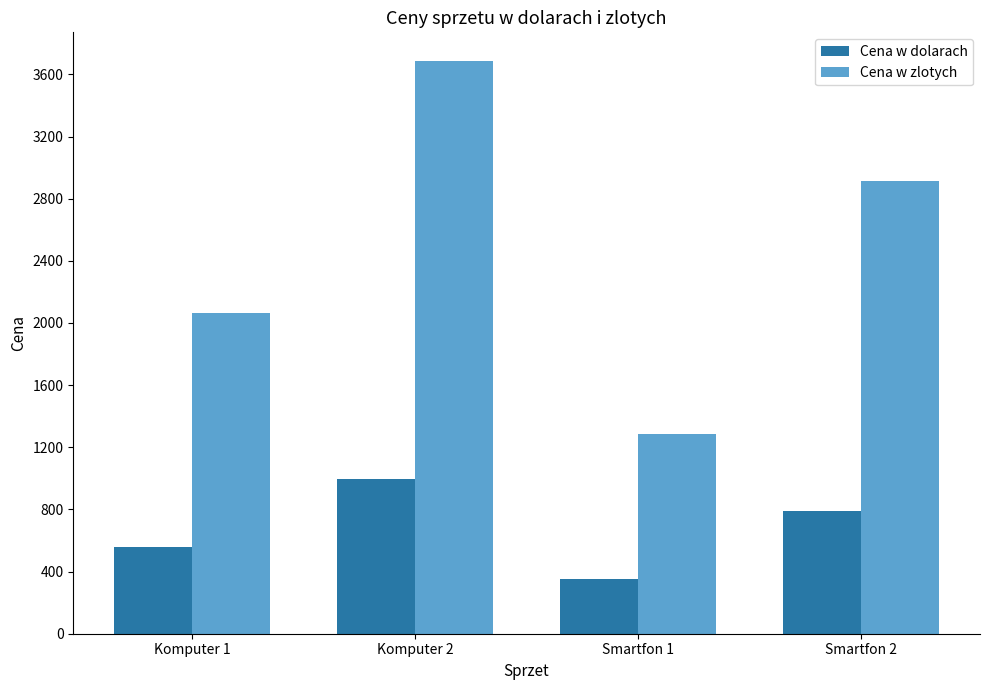

What is the difference between the maximum and minimum values in the Cena w zlotych series?

2398.5